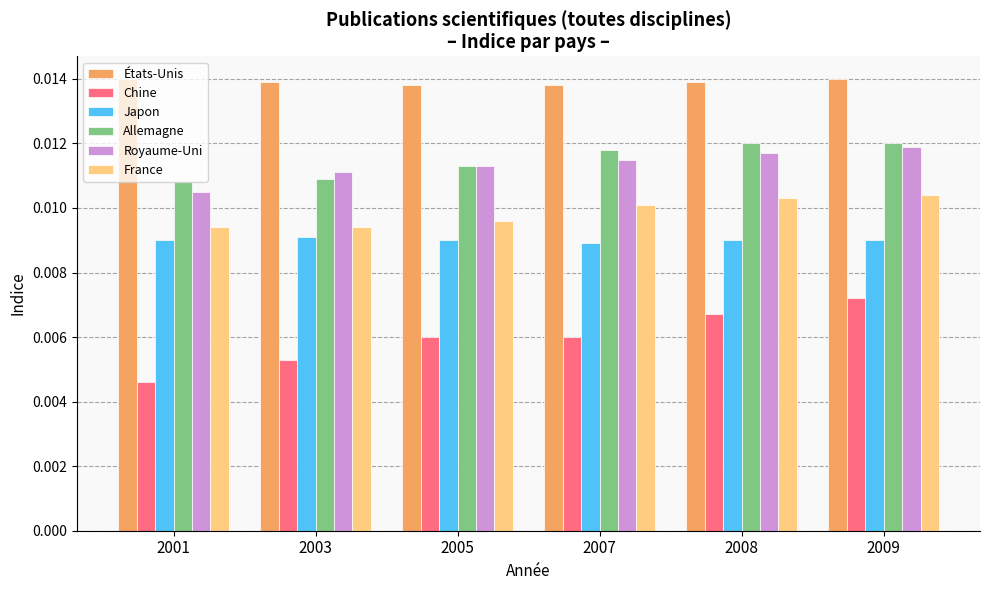

At which label is Chine closest to 0?

2001